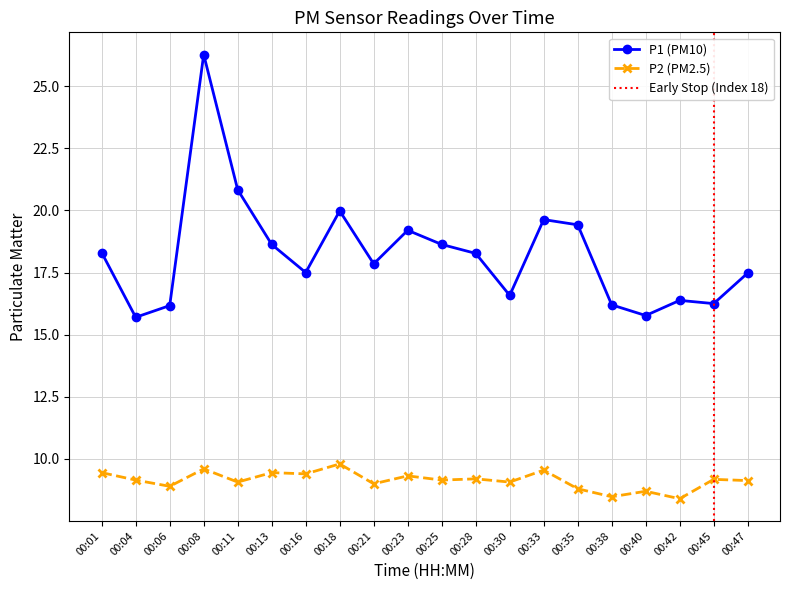

Reading left to right, extract all data points from this chart.

P1: 18.3	15.7	16.2	26.3	20.8	18.6	17.5	20.0	17.9	19.2	18.6	18.3	16.6	19.6	19.4	16.2	15.8	16.4	16.2	17.5
P2: 9.4	9.2	8.9	9.6	9.1	9.4	9.4	9.8	9.0	9.3	9.2	9.2	9.1	9.6	8.8	8.5	8.7	8.4	9.2	9.1